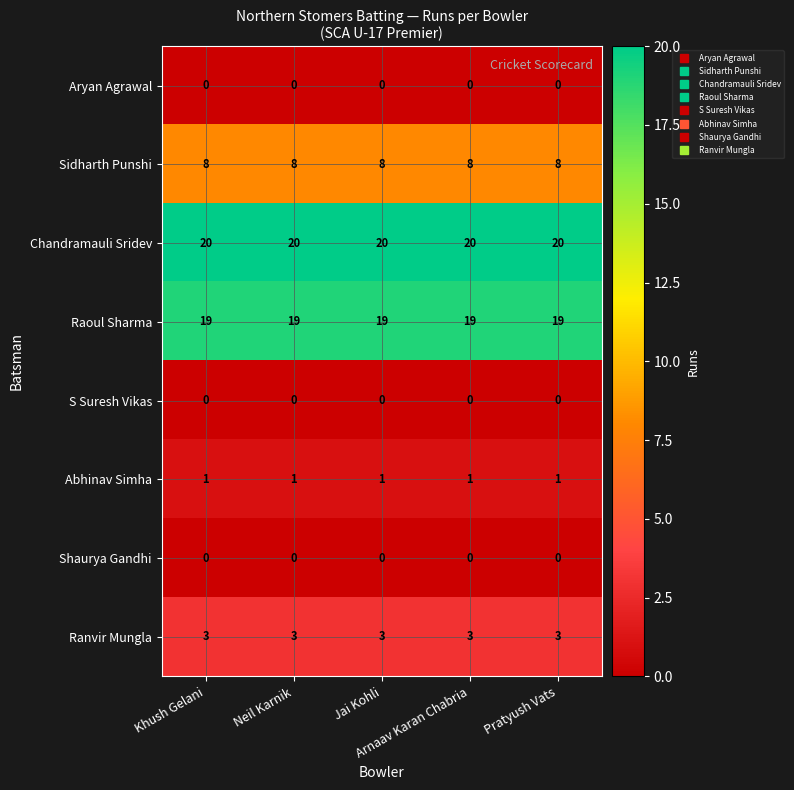

What is the maximum value shown in the chart?

20